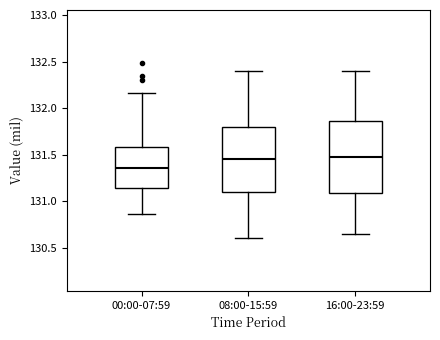

Reading left to right, transcribe this box plot: for each box, give where its median line is, the range the box spans, and where its two whiskers end, as read against the y-axis. The values are not printed on the chart, so give them approximately, as read against the axis.

00:00-07:59: median 131.35, box 131.15 to 131.60, whiskers 130.85 to 132.15
08:00-15:59: median 131.45, box 131.10 to 131.80, whiskers 130.60 to 132.40
16:00-23:59: median 131.50, box 131.10 to 131.85, whiskers 130.65 to 132.40